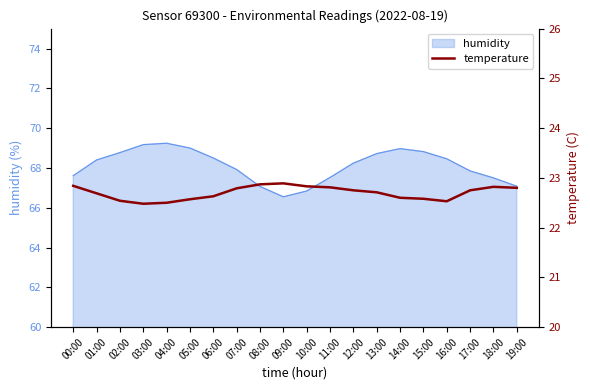

At which label is the value closest to 22?

03:00